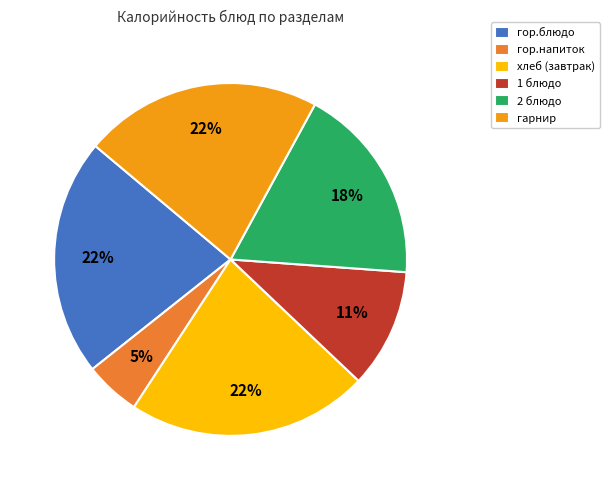

The гор.блюдо slice represents 15% of the pie. True or false?

False